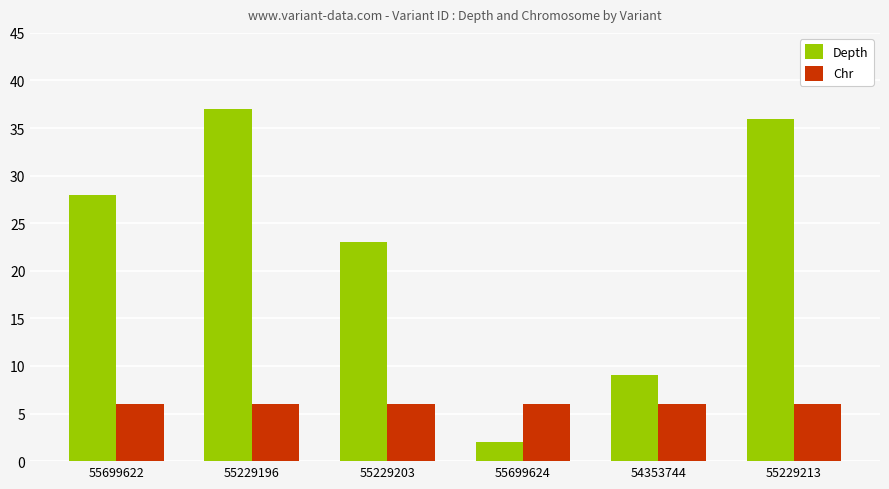

What is the sum of the Chr values at 55229213 and 55699622?

12